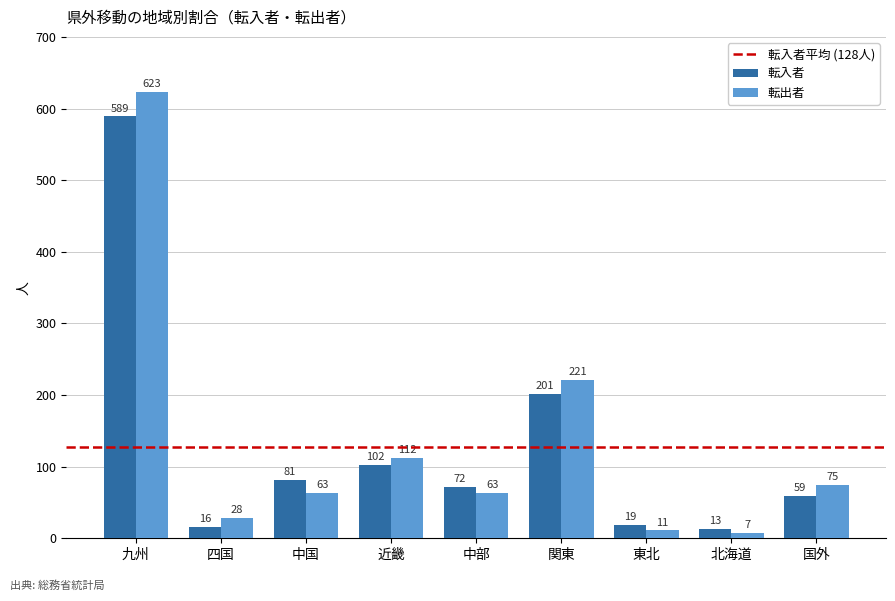

Which series has the largest total across all categories?

転出者